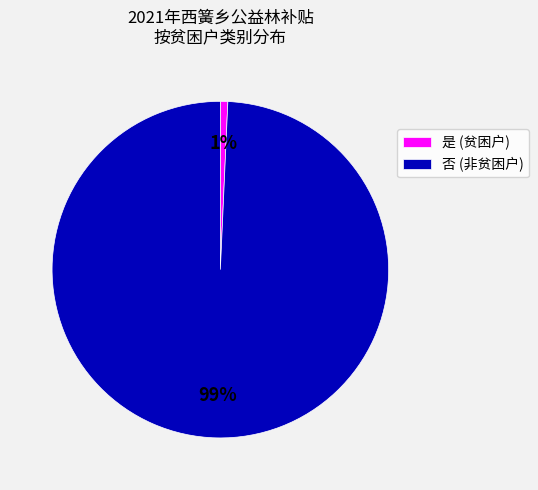

To the nearest percent, what is the combined percentage of 否 (非贫困户) and 是 (贫困户)?

100%